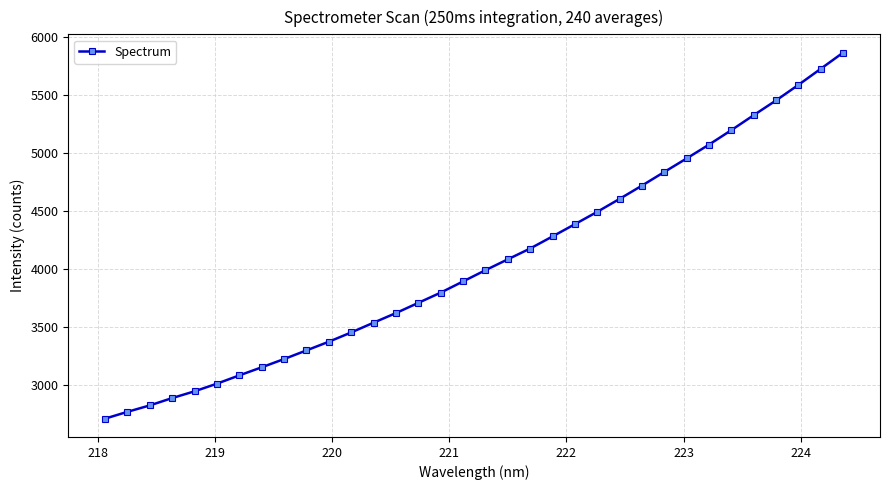

What is the value of the 28th point from the left?

5073.5